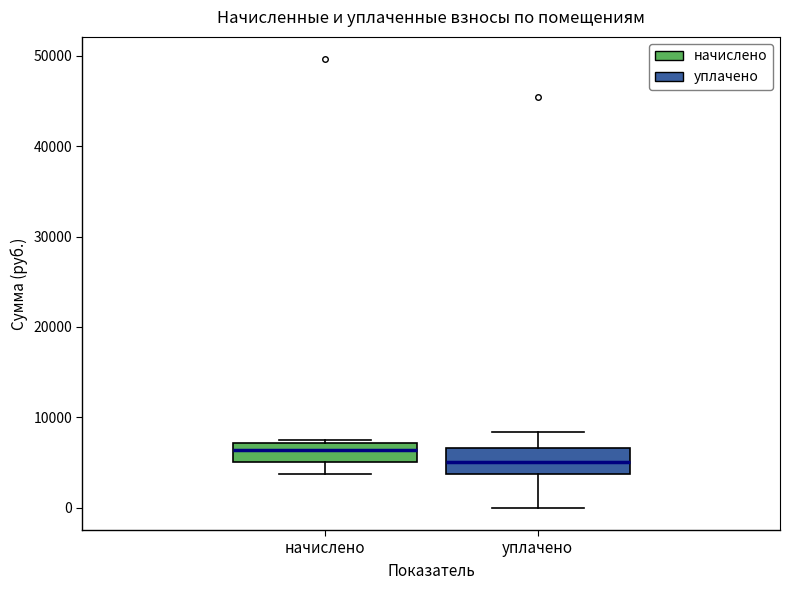

Reading left to right, read every box against the y-axis: the position of its median line, the range the box covers, and the ends of its whiskers. The values are not printed on the chart, so give them approximately, as read against the axis.

начислено: median 6000, box 5000 to 7000, whiskers 4000 to 7000 (just above the box's upper edge)
уплачено: median 5000, box 4000 to 7000, whiskers 0 to 8000